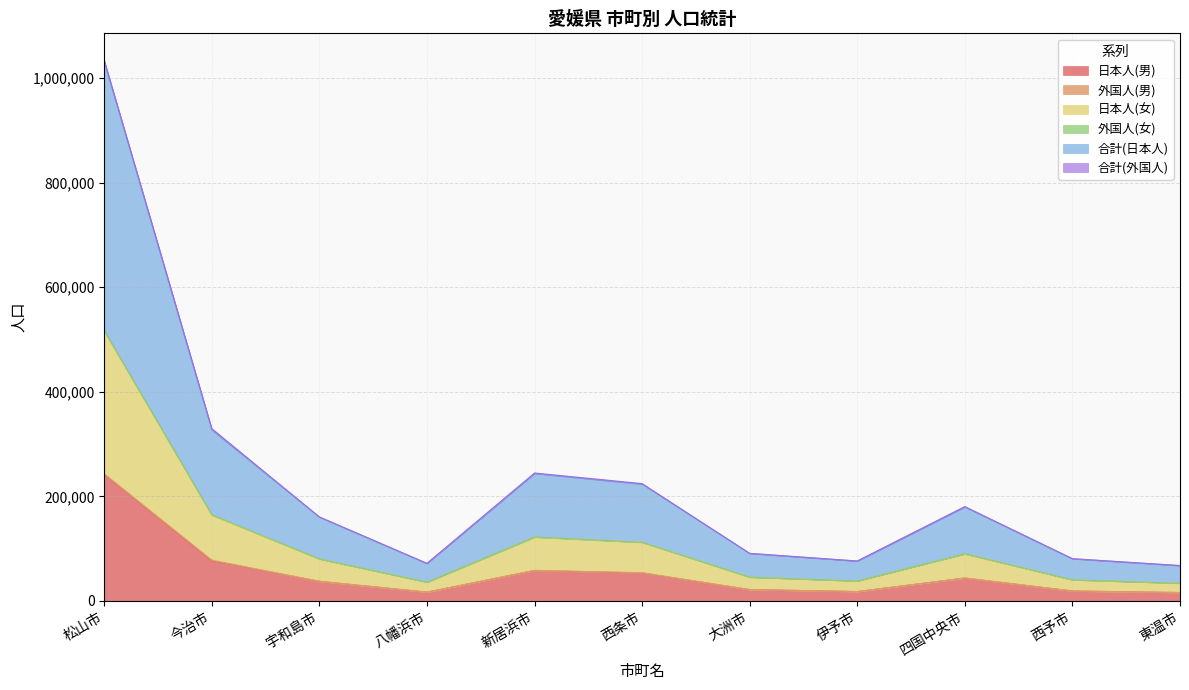

True or false: 日本人(女) and 合計(日本人) cross at least once.

False